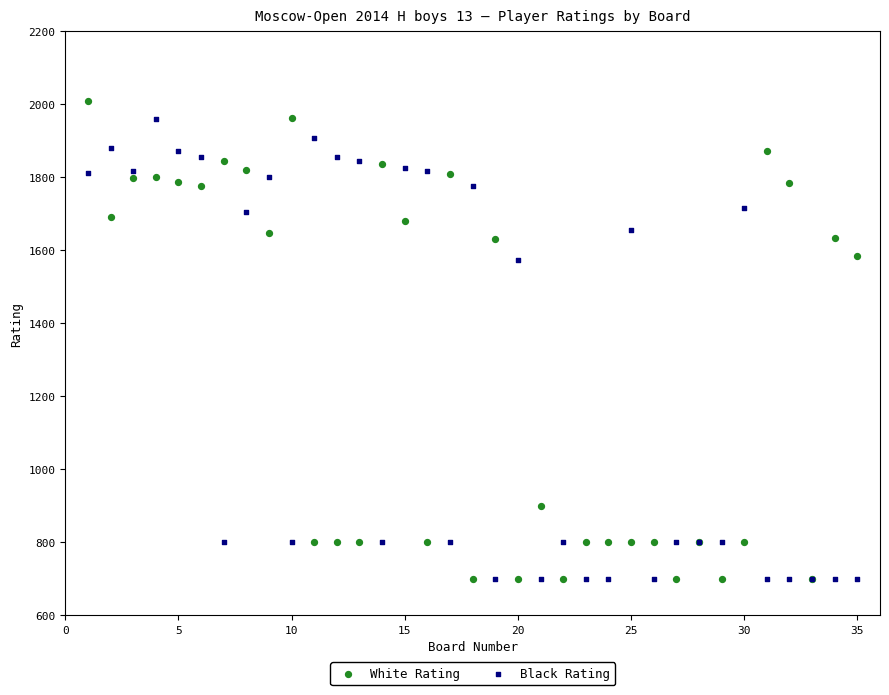

What is the X range (max minus min) for the scatter plot?

34